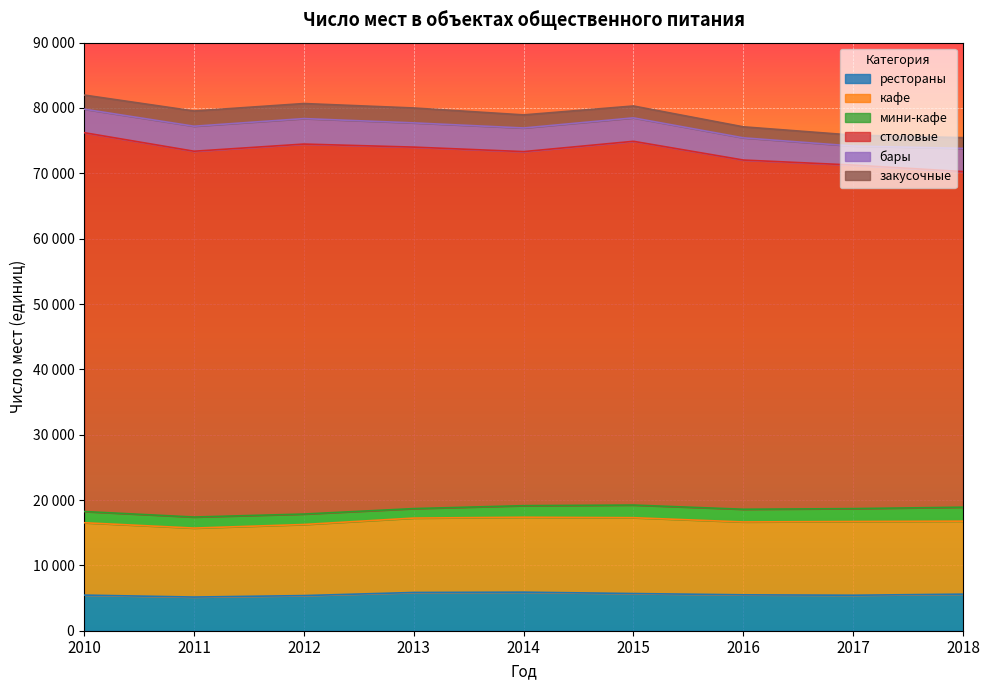

What are all the series names shown in the legend?

рестораны, кафе, мини-кафе, столовые, бары, закусочные